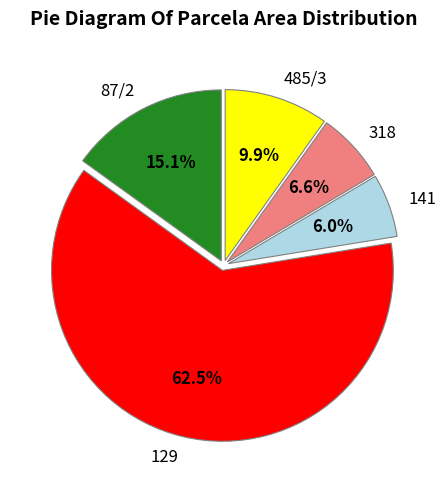

Is there any slice that represents more than half of the pie?

Yes